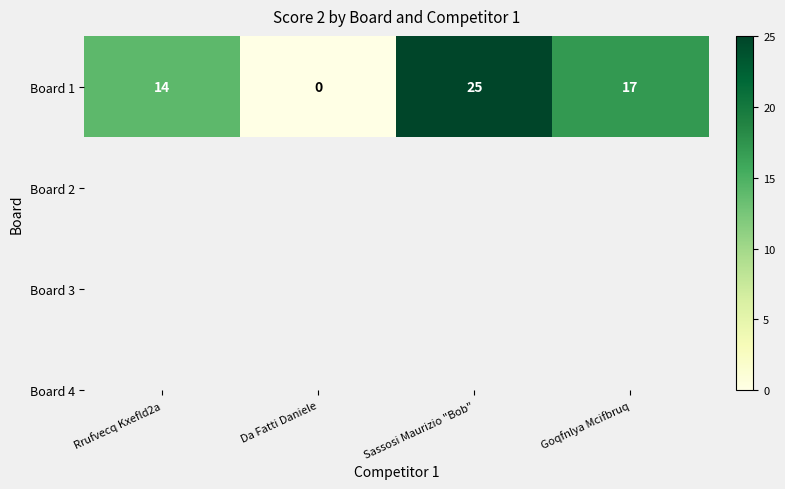

Count the number of values greater than 17.

1